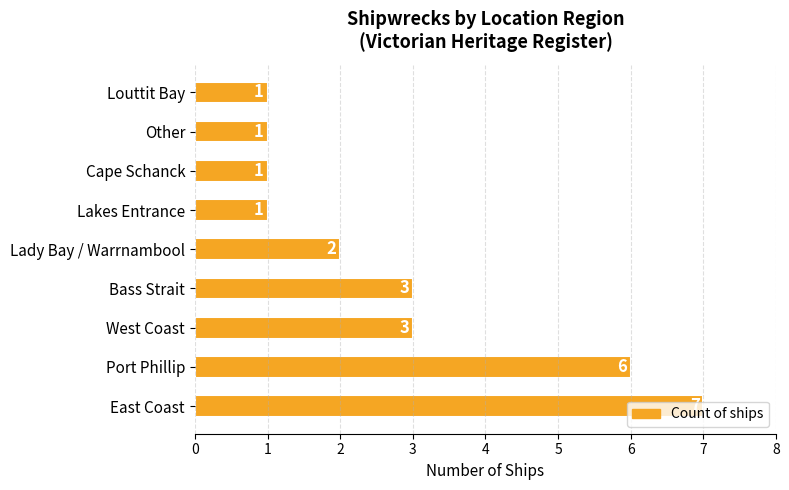

Between East Coast and Lady Bay / Warrnambool, which is larger?

East Coast